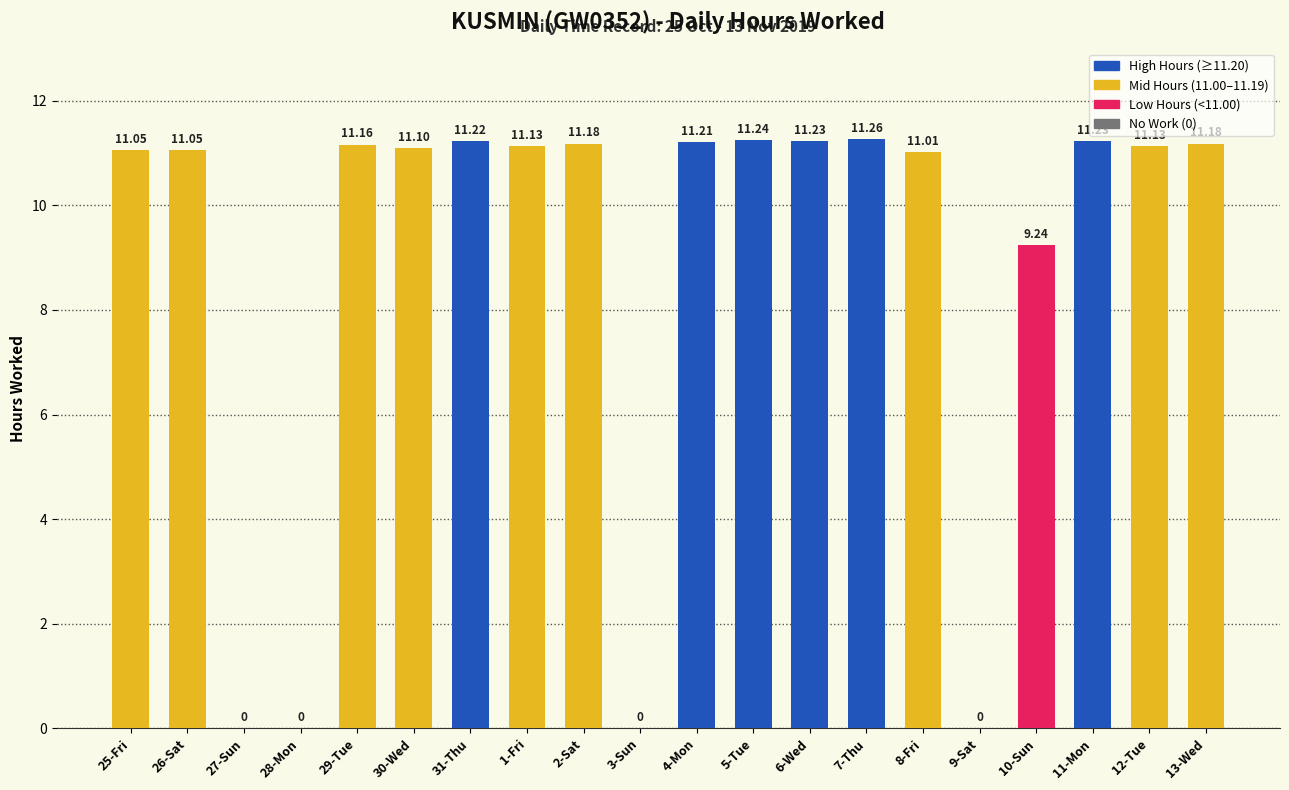

How many categories are shown in the chart?

20